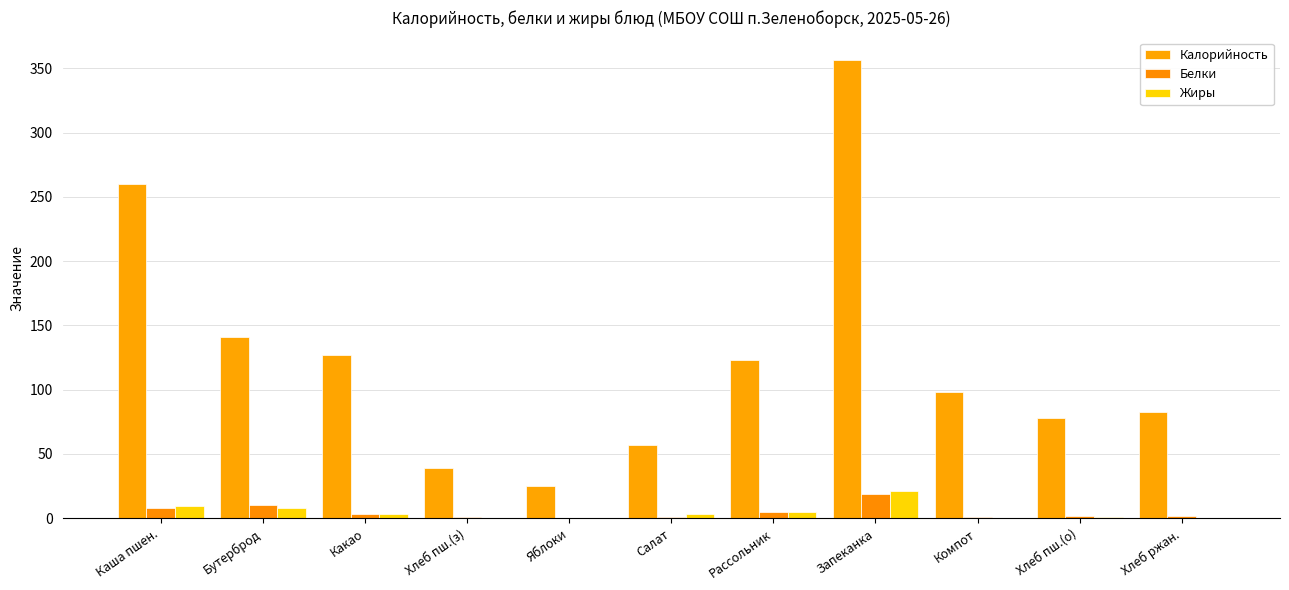

What is the label of the 3rd bar from the right?

Компот